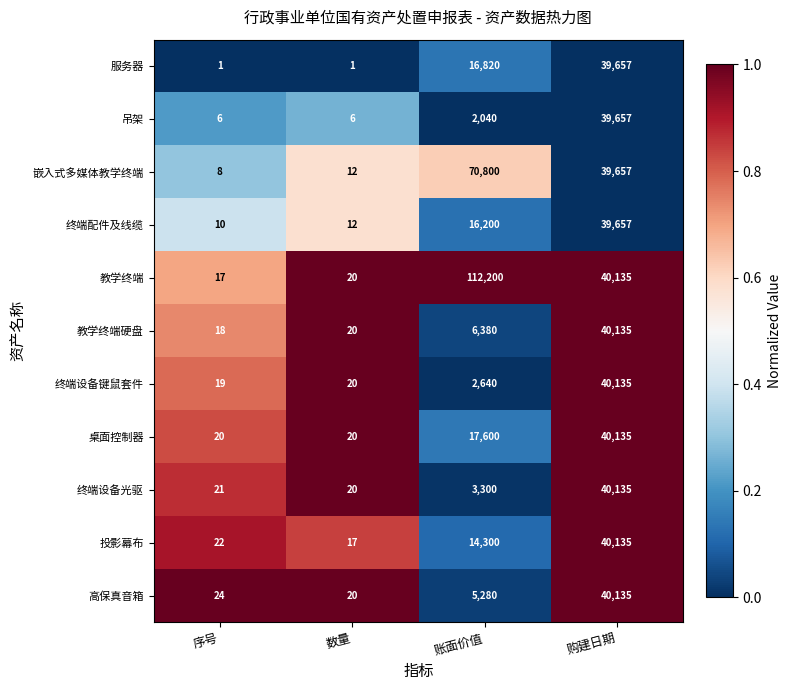

At which category is the sum across all series the highest?

购建日期